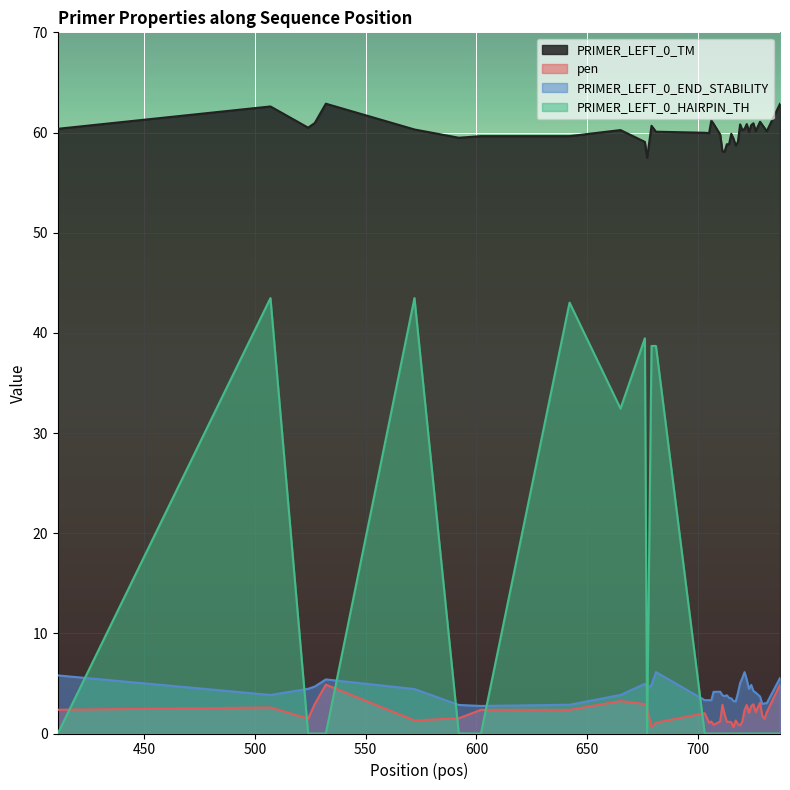

Which series has the widest spread of values?

PRIMER_LEFT_0_HAIRPIN_TH